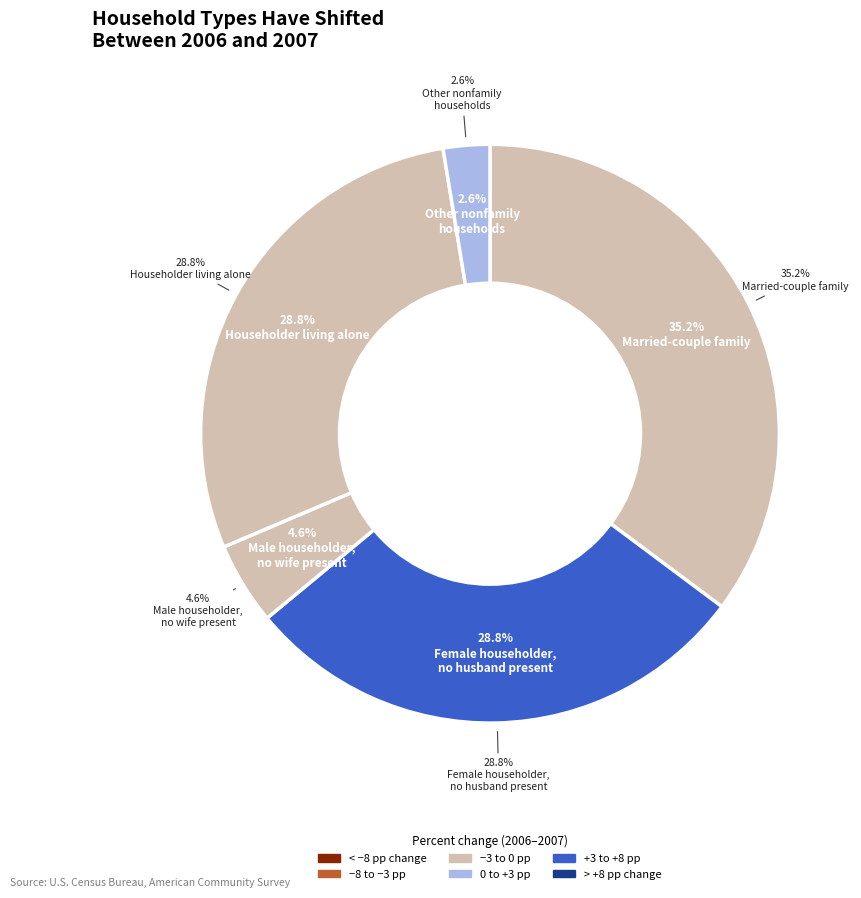

Which category has the biggest portion of the pie?

Married-couple family